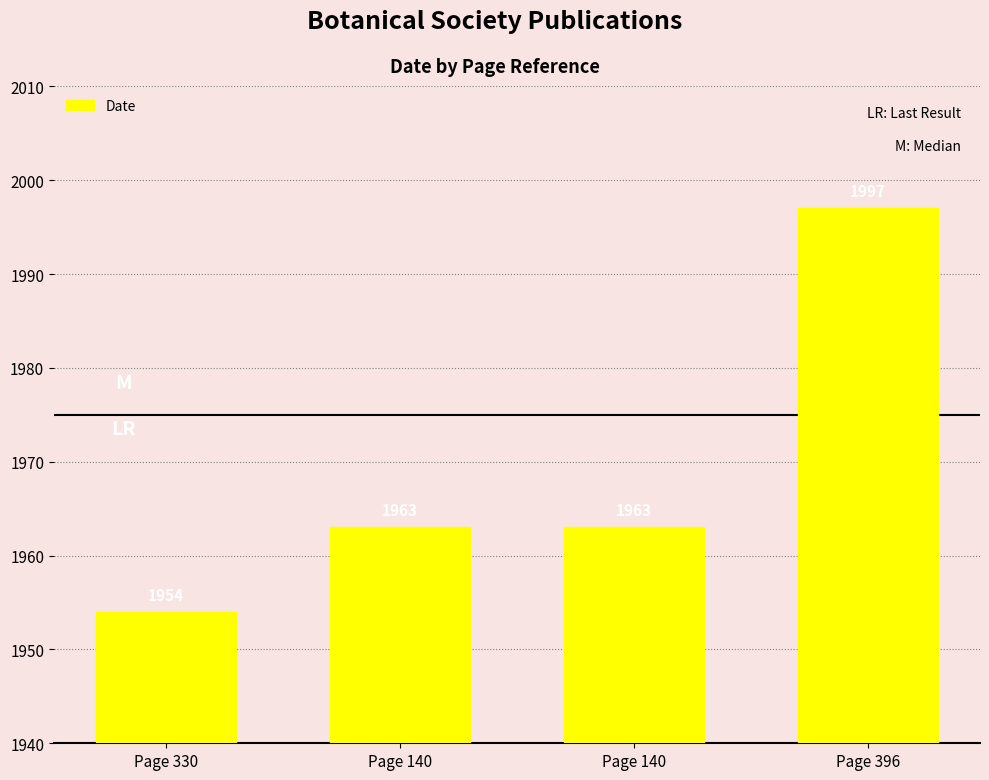

What is the difference between the maximum and minimum values?

43